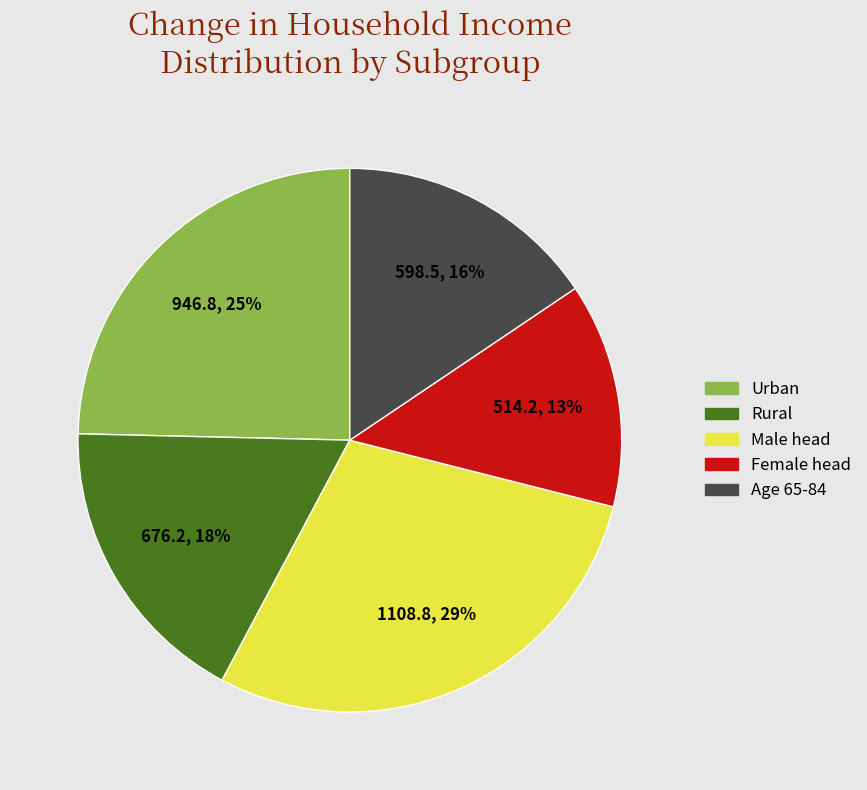

Which slice is the largest?

Male head